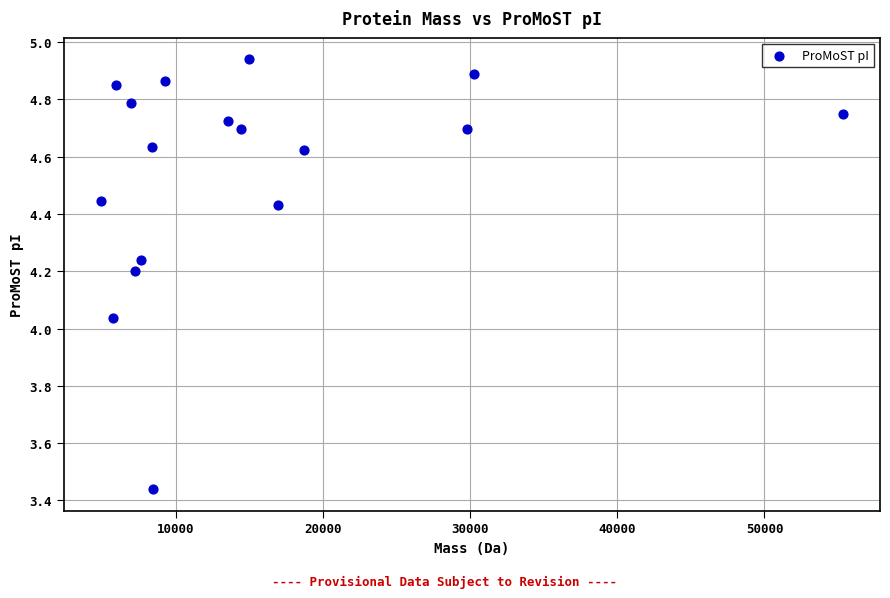

What is the range of Y values (max minus min)?

1.5